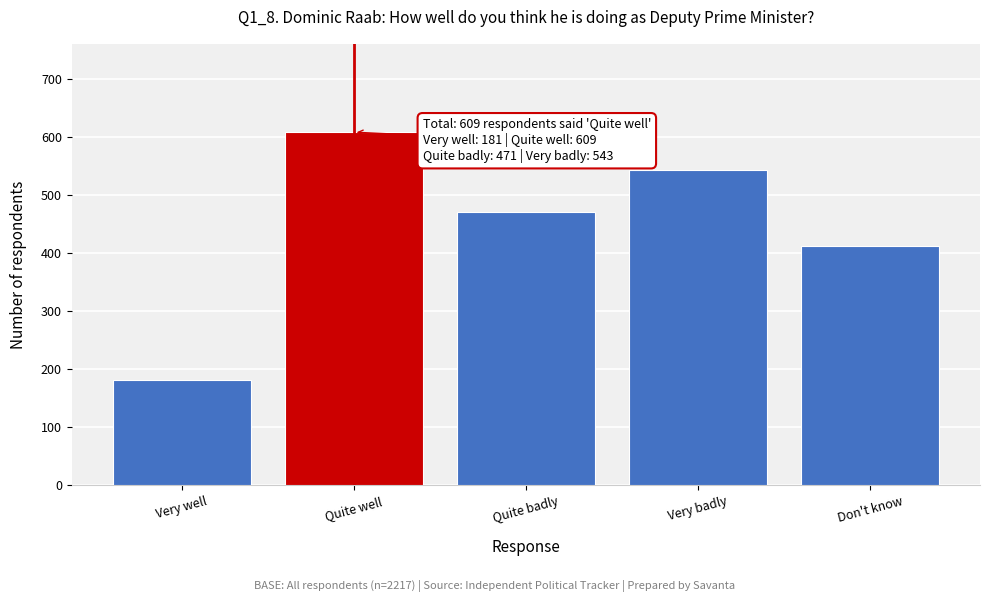

Reading left to right, what are all the values shown in this chart?

181	609	471	543	412